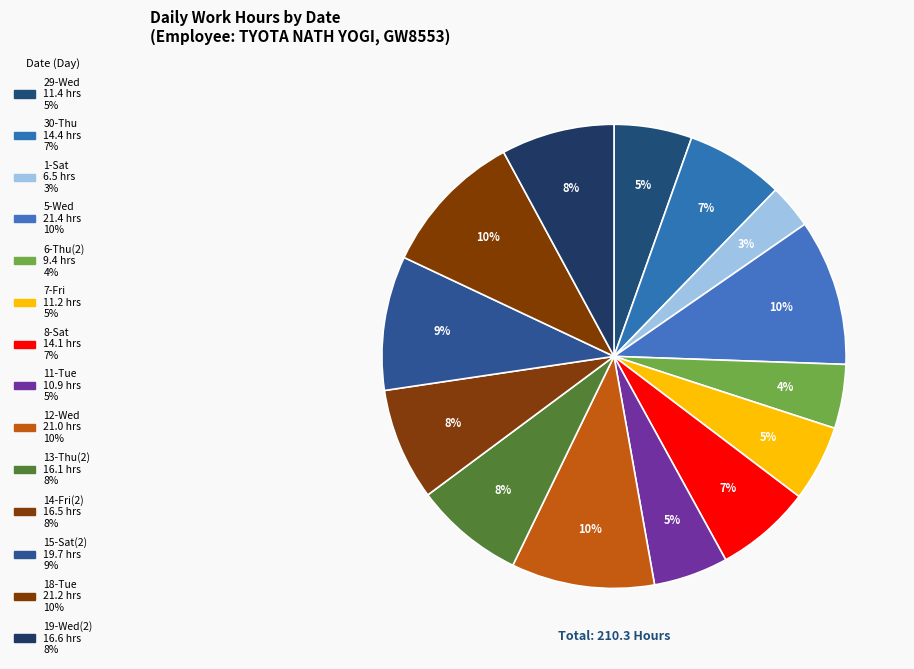

Rank the categories by value from highest to lowest.

5-Wed, 18-Tue, 12-Wed, 15-Sat(2), 19-Wed(2), 14-Fri(2), 13-Thu(2), 30-Thu, 8-Sat, 29-Wed, 7-Fri, 11-Tue, 6-Thu(2), 1-Sat